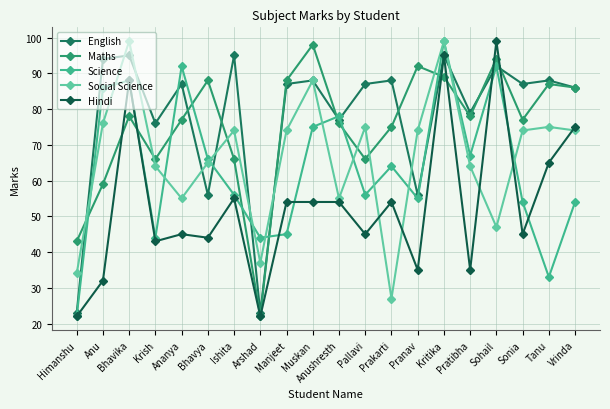

What is the average value of the English series?

78